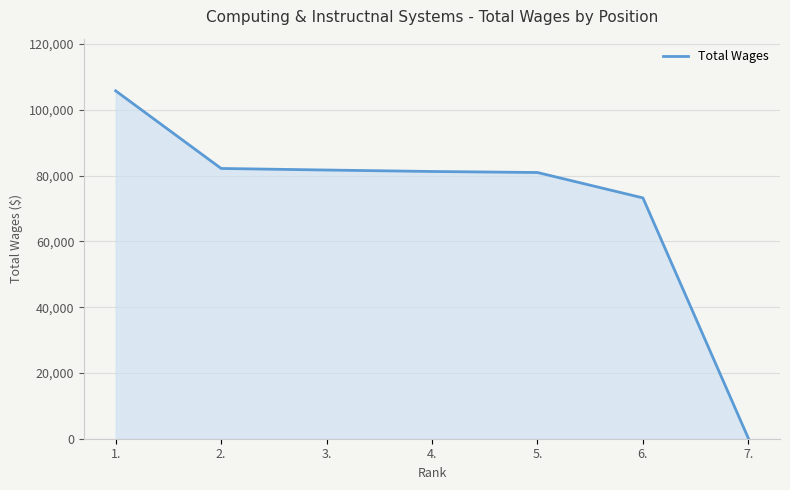

How many values are below 81246?

3